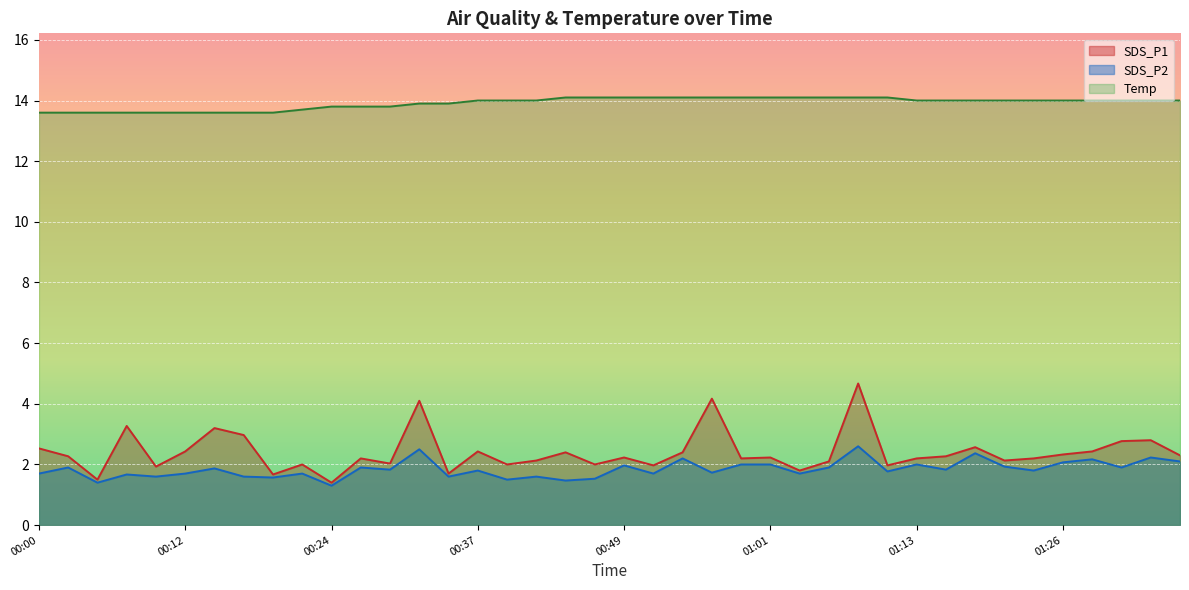

What value does the SDS_P2 series have at 00:51?

1.7